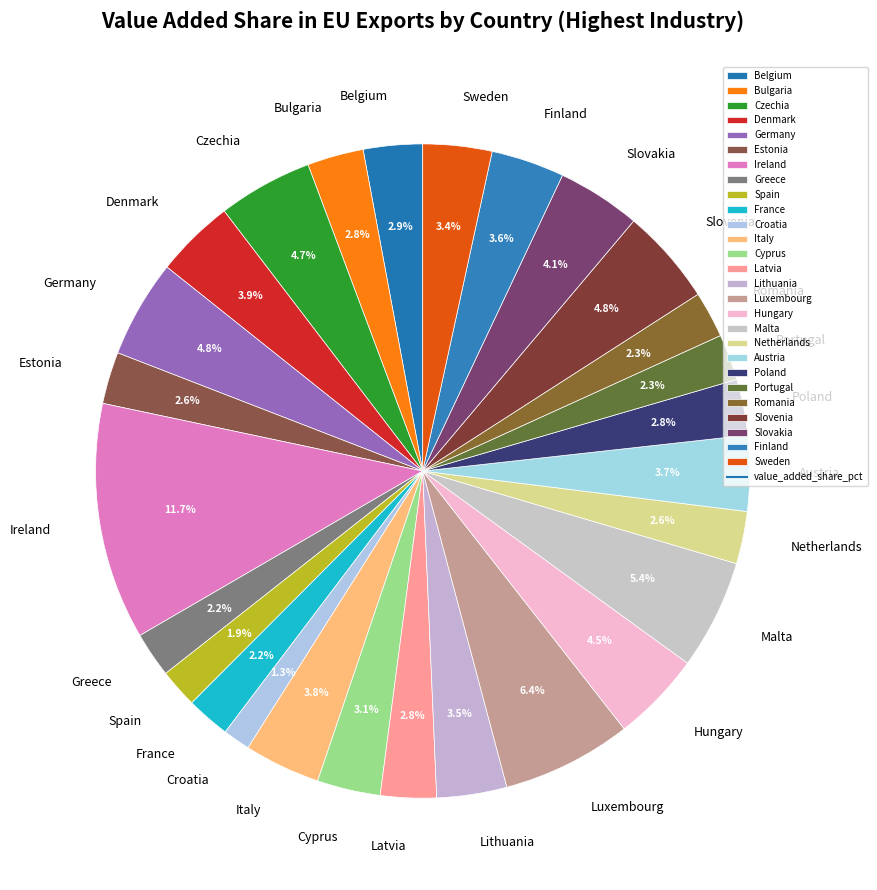

Which category has the smallest portion of the pie?

Croatia